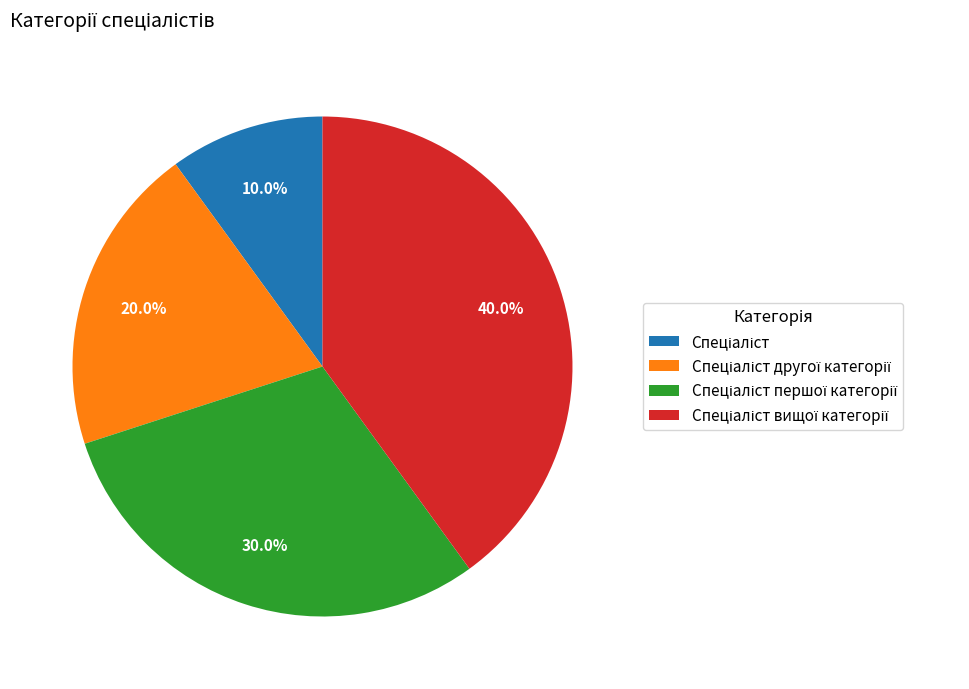

To the nearest percent, what is the average slice percentage?

25%